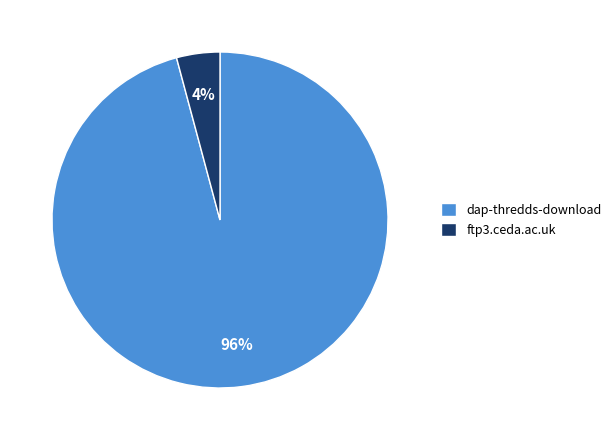

Which has a higher value, ftp3.ceda.ac.uk or dap-thredds-download?

dap-thredds-download